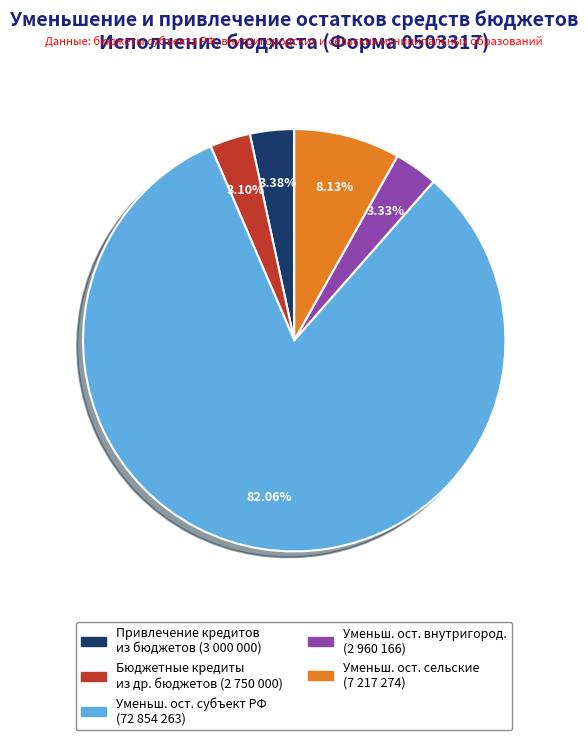

How many slices are in this pie chart?

5